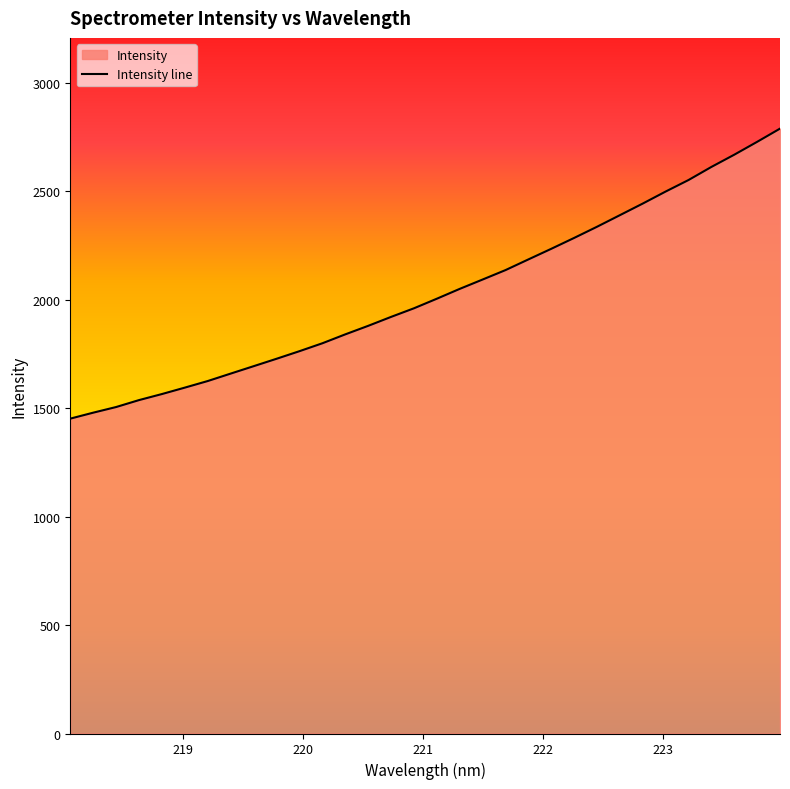

How many distinct data groups are displayed?

1